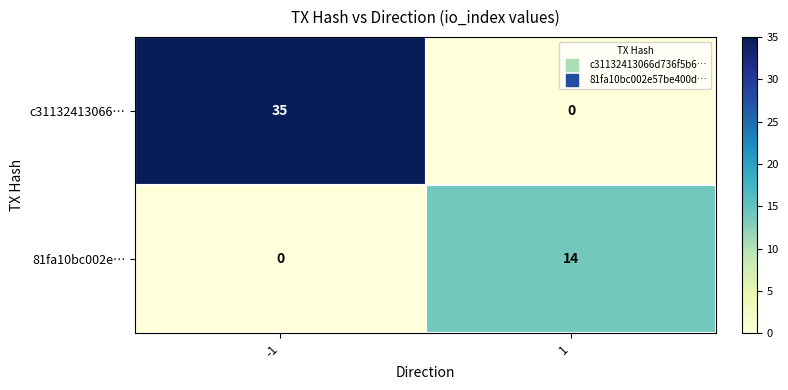

Read the 81fa10bc002e… value at 1.

14